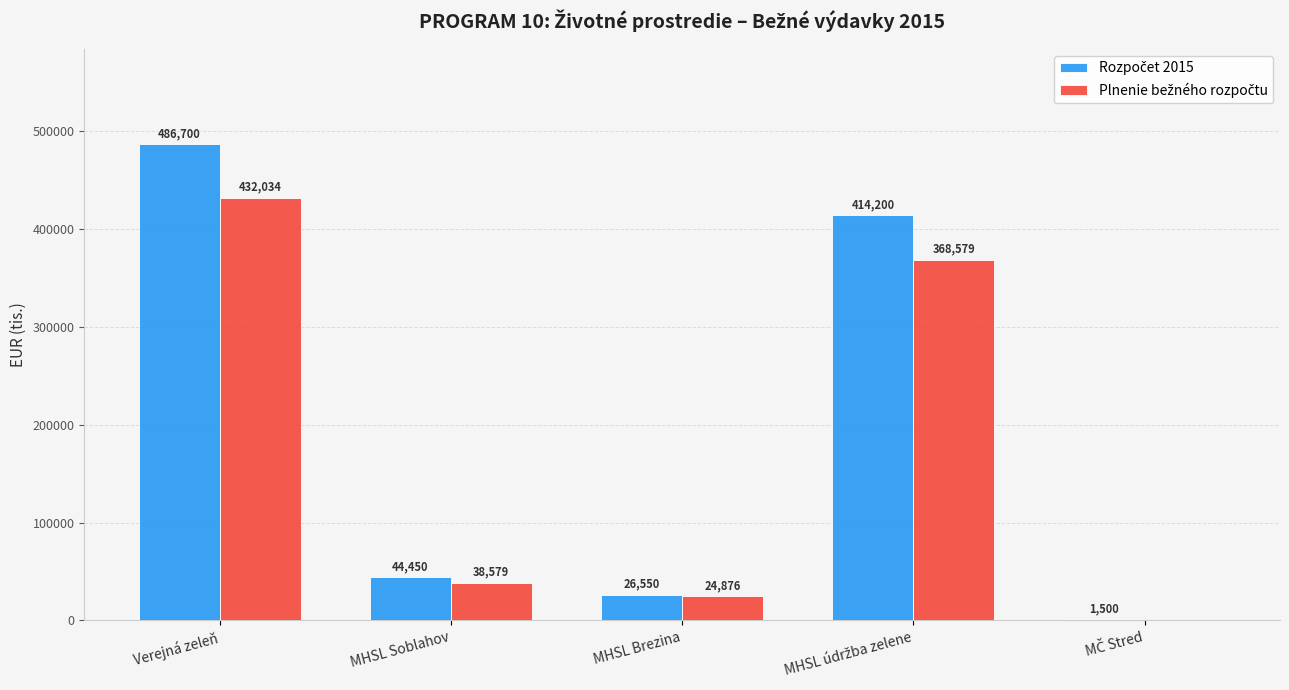

Which category has the highest value across all series?

Verejná zeleň